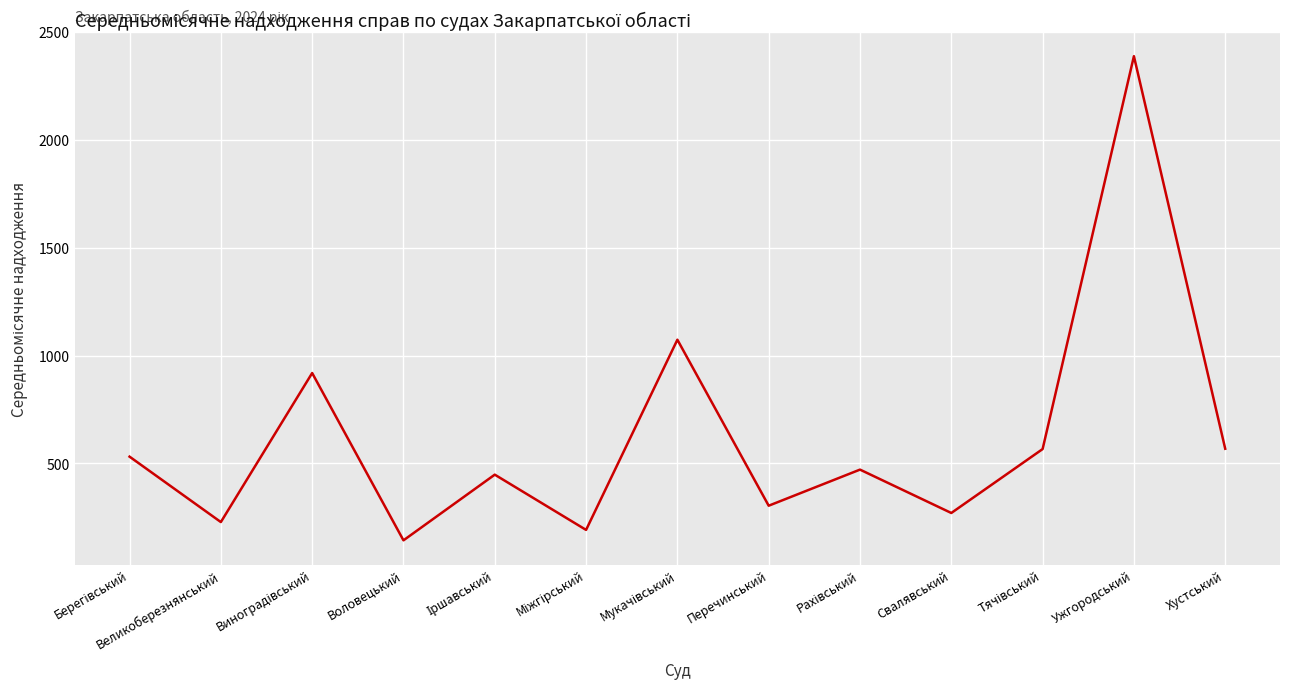

What position from the right is Свалявський?

4